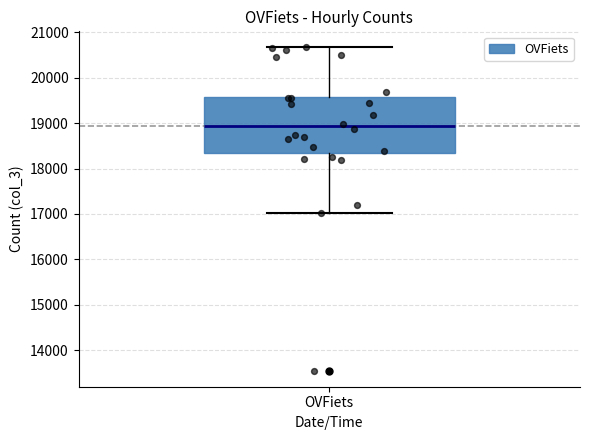

Transcribe this box plot: give where the median line is, the range the box spans, and where the two whiskers end, as read against the y-axis. The values are not printed on the chart, so give them approximately, as read against the axis.

median 18900, box 18400 to 19600, whiskers 17000 to 20700